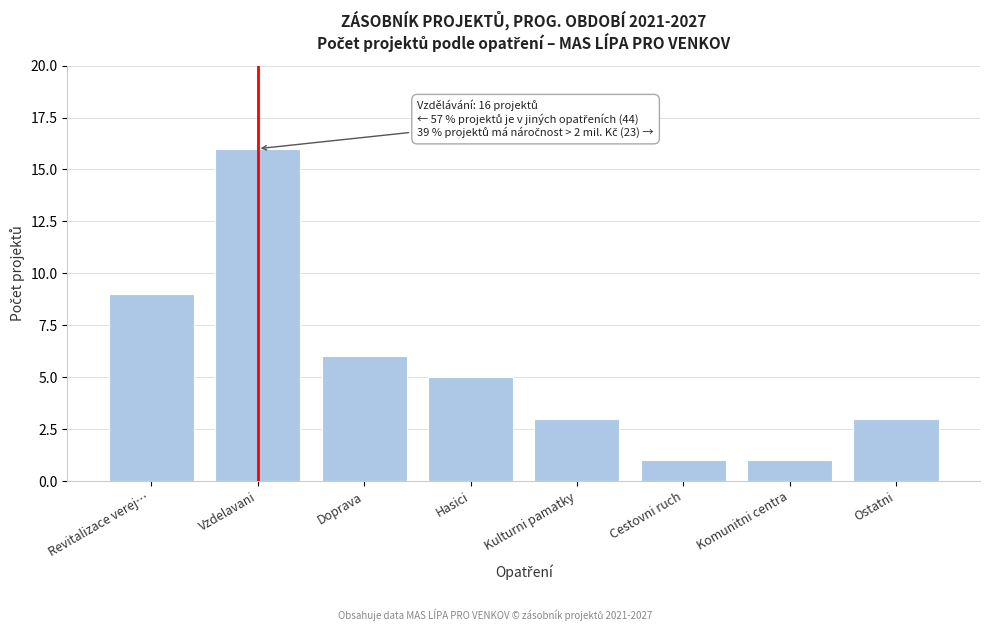

Reading left to right, what are all the values shown in this chart?

9	16	6	5	3	1	1	3